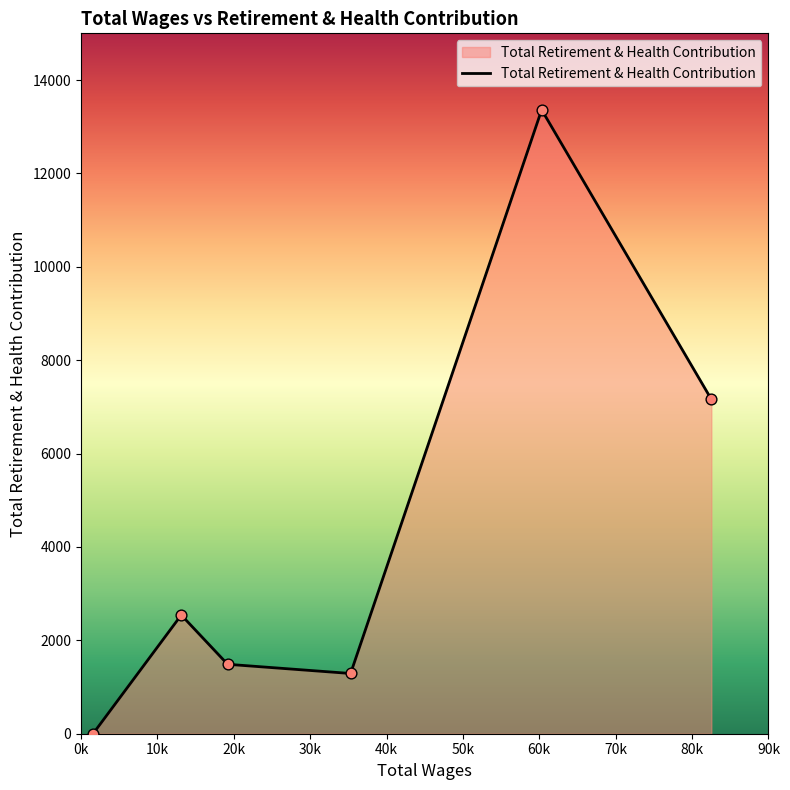

What is the maximum value shown in the chart?

13362